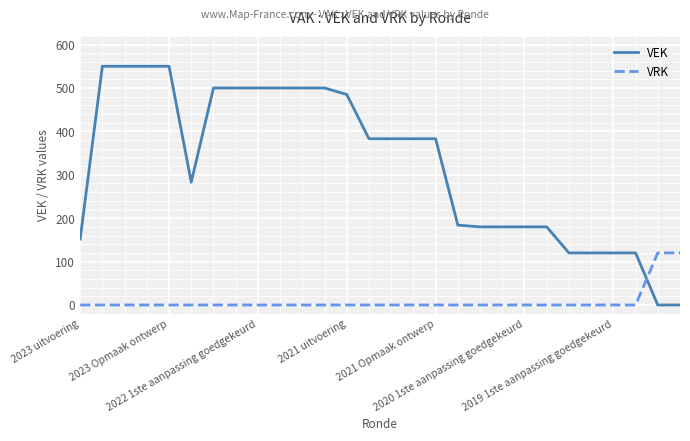

After their last crossing, which series has the higher values: VRK or VEK?

VRK